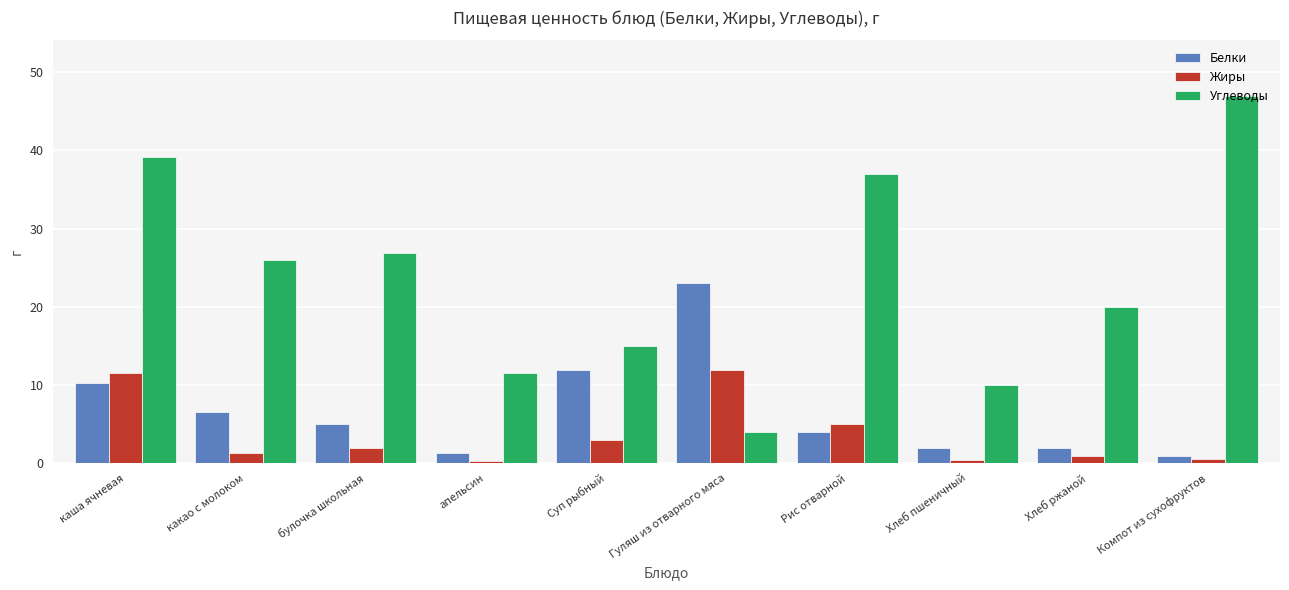

What is the approximate value of Жиры at Хлеб ржаной?

1.0